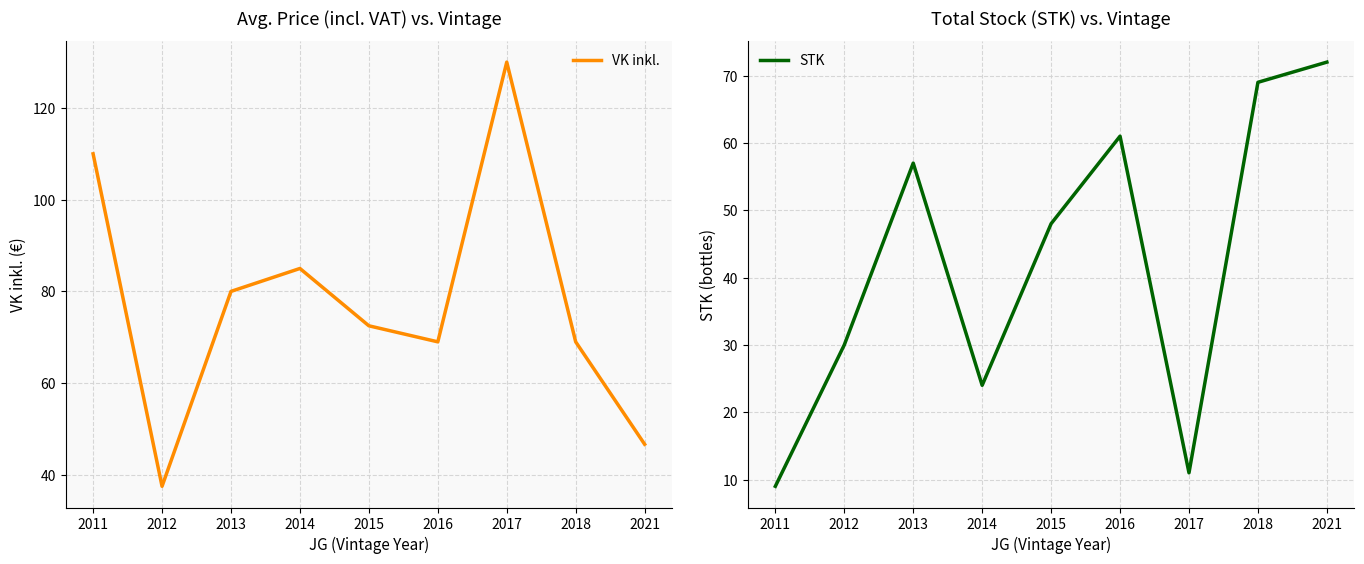

Does the chart display data point markers on the line(s)?

No